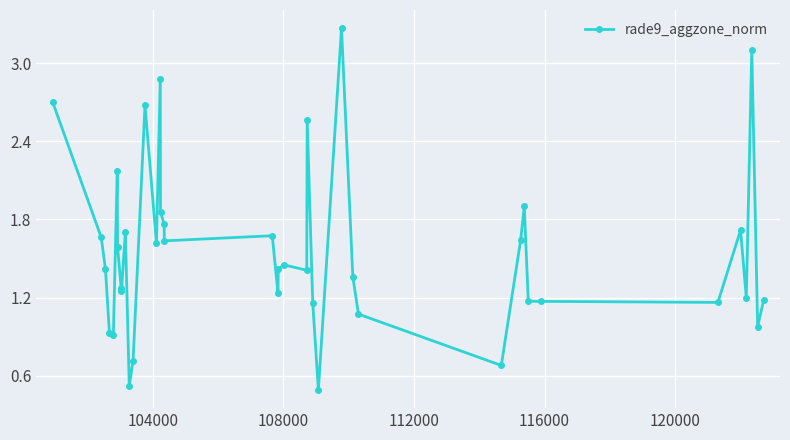

What is the difference between the maximum and second lowest values?

2.7